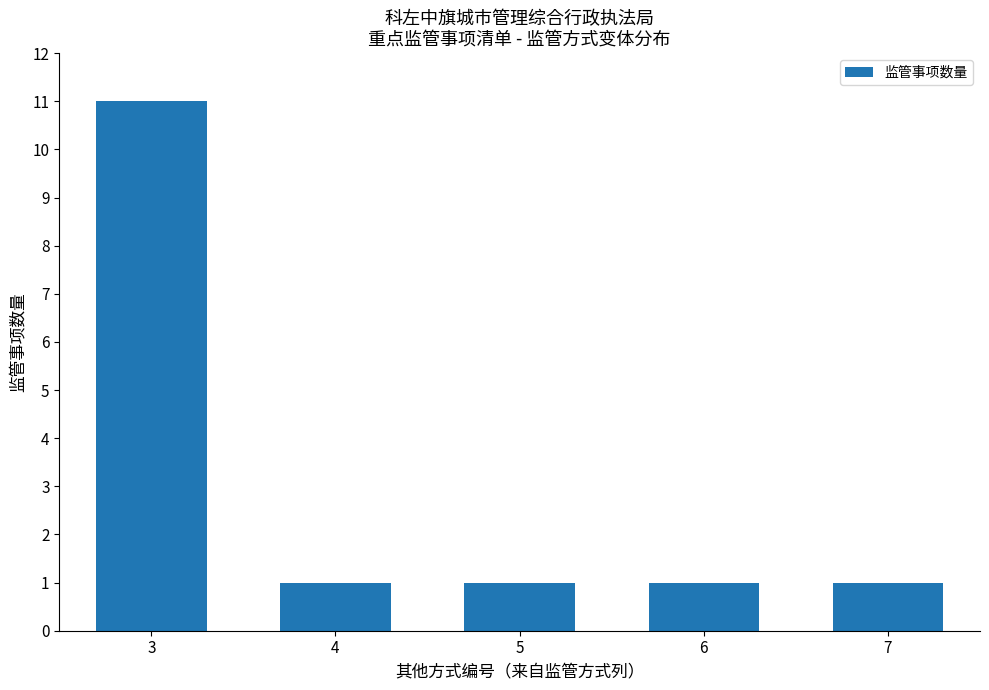

At which category does the chart reach its peak across all series?

3